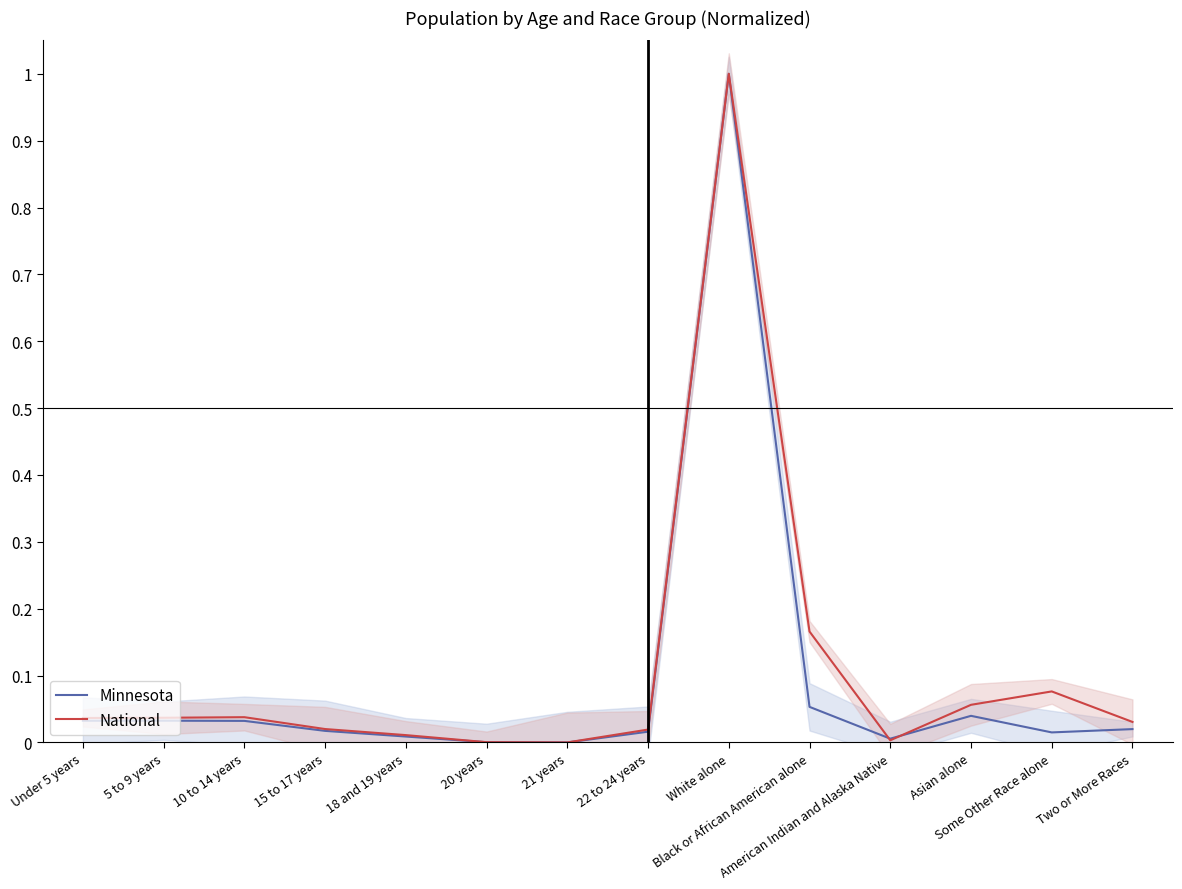

How many interior local valleys does the National series have?

2